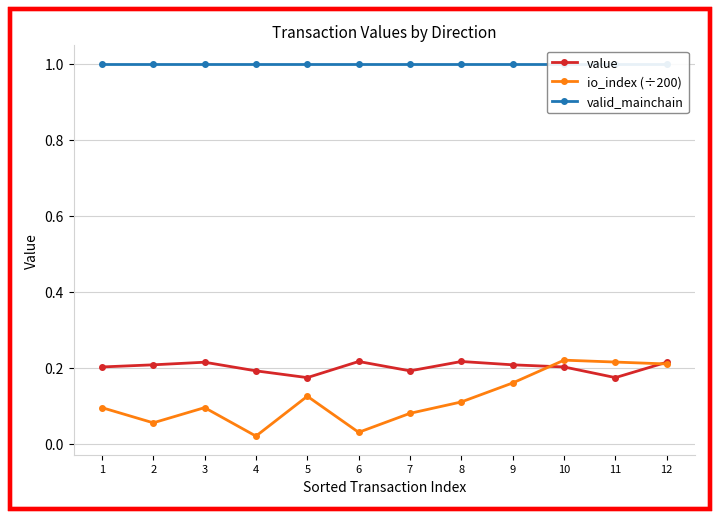

How many lines are shown in the chart?

3